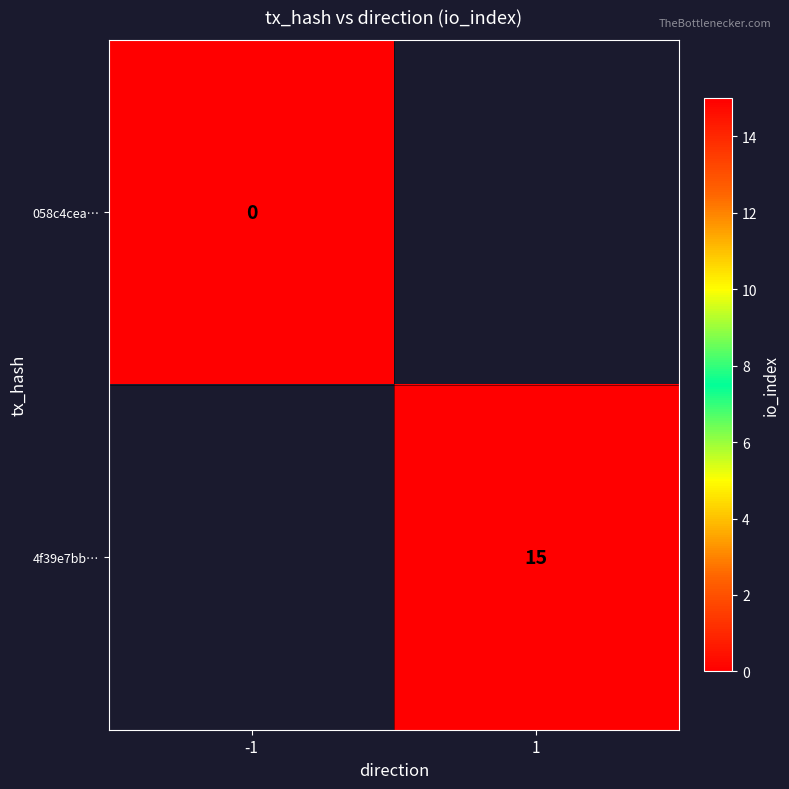

True or false: 4f39e7bb… has a value of 26.9 at 1.

False